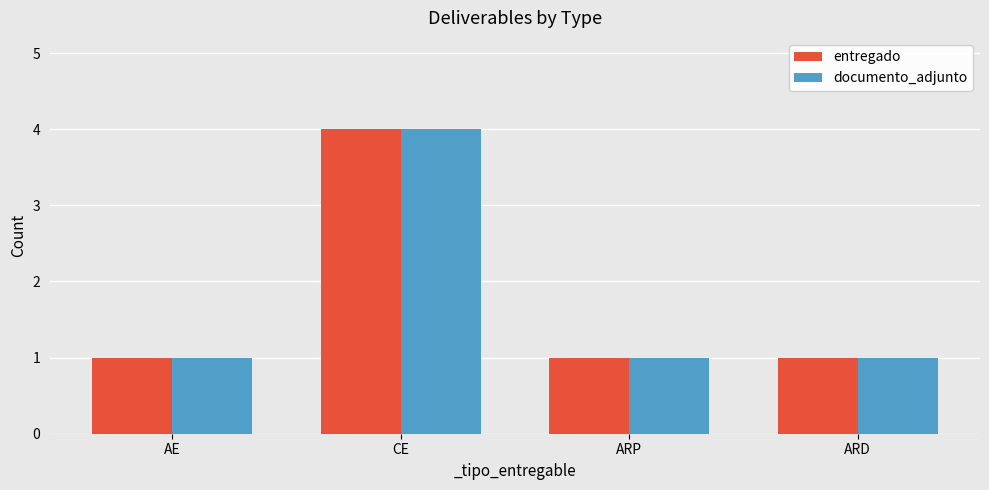

How many bars are there in total?

8